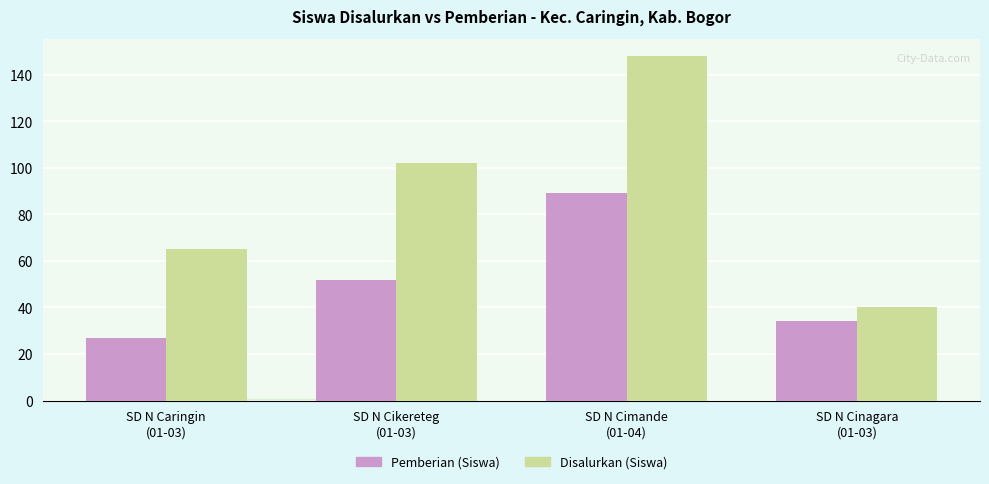

Are the bars grouped side by side (vs. stacked)?

Yes